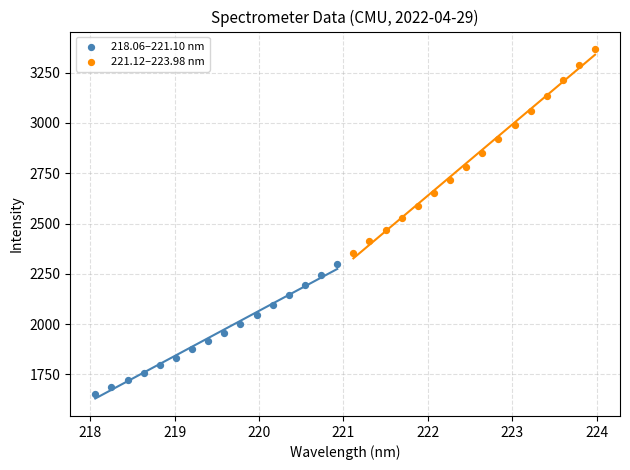

Which series has the largest Y range (max minus min)?

221.12–223.98 nm